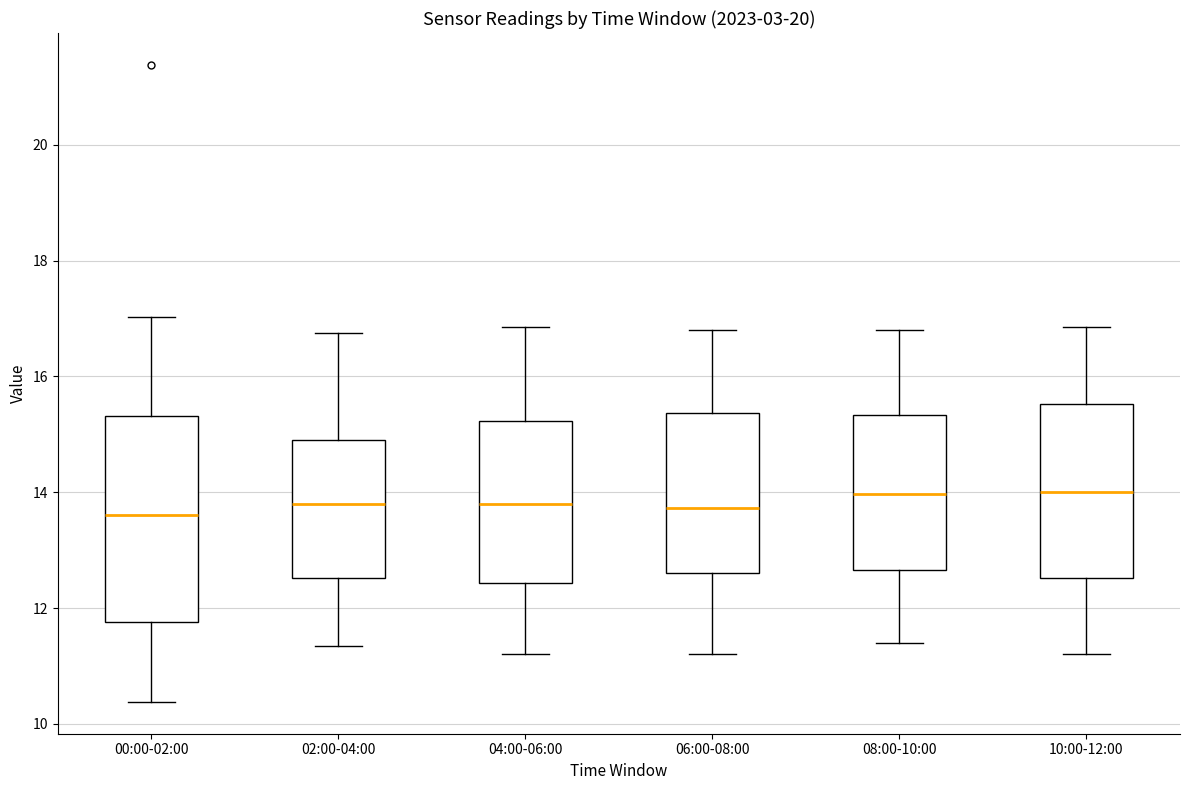

Which box is the tallest, from its lower edge to its upper edge?

00:00-02:00